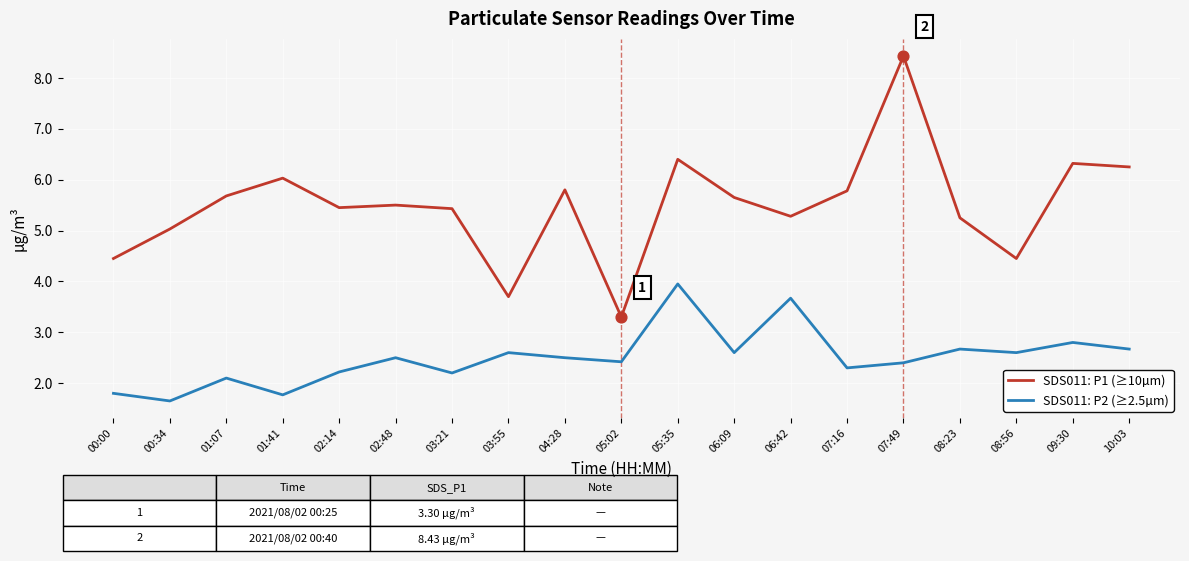

Which series has the largest total across all categories?

SDS011: P1 (≥10µm)